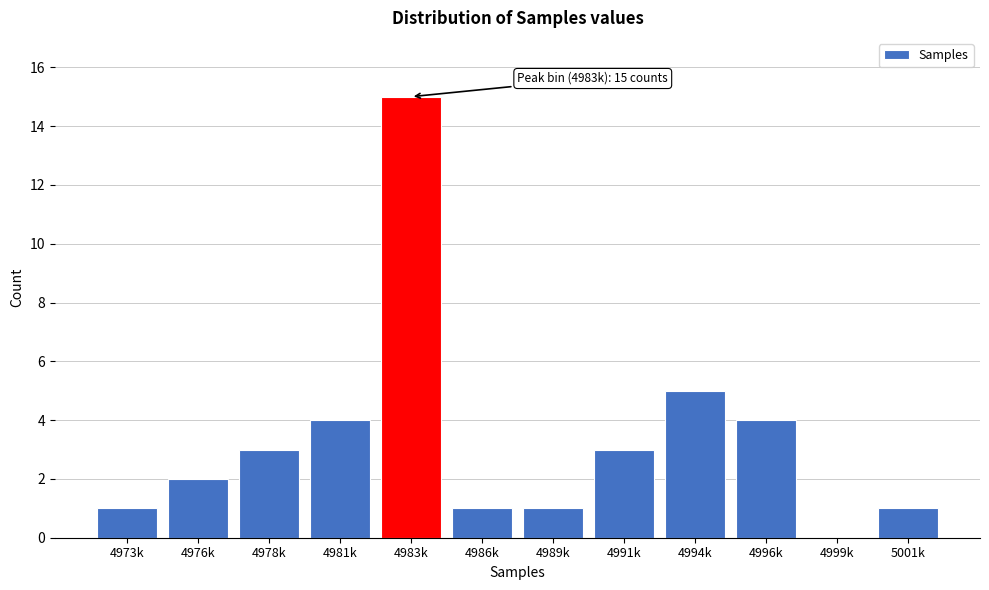

Reading left to right, extract all data points from this chart.

4973k=1	4976k=2	4978k=3	4981k=4	4983k=15	4986k=1	4989k=1	4991k=3	4994k=5	4996k=4	4999k=0	5001k=1